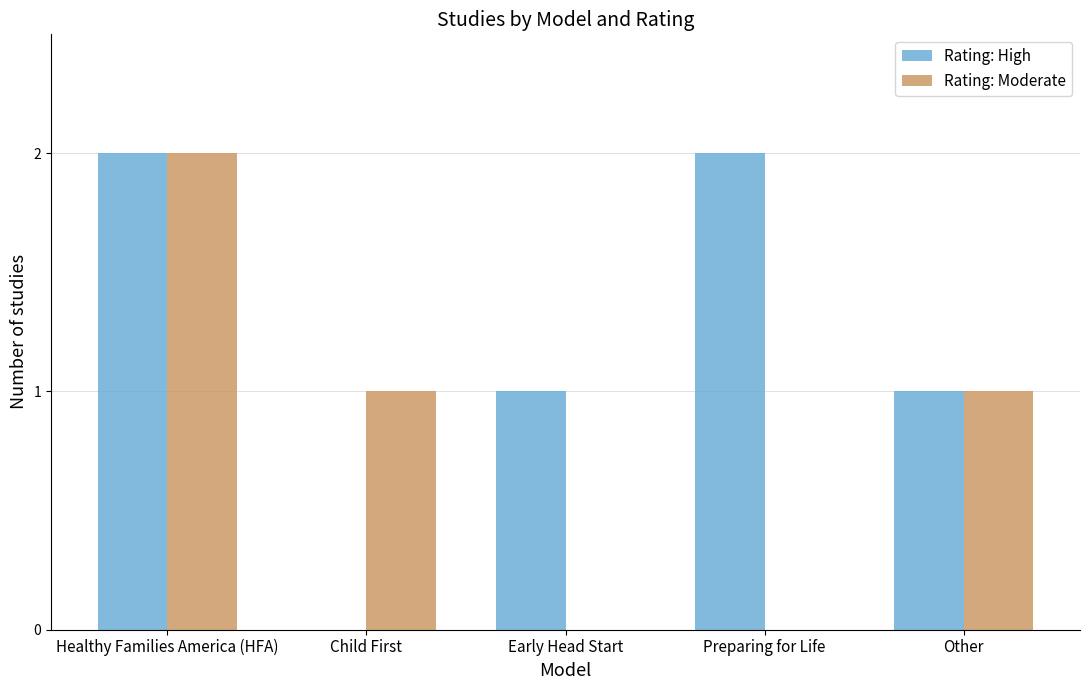

How many series are shown in this chart?

2